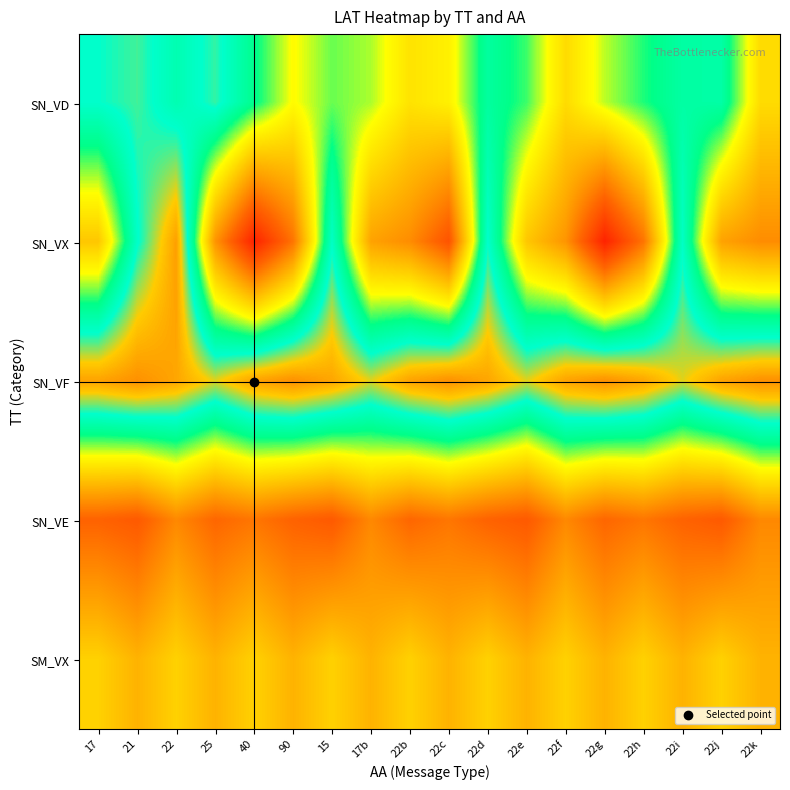

Reading right to left, transcribe all the data shown in this chart.

SN_VD: 22k=33.7	22j=48.5	22i=48.3	22h=44.7	22g=40.3	22f=33.7	22e=43.8	22d=47.8	22c=36.6	22b=34.7	17b=40.8	15=42.6	90=38.1	40=46.1	25=53.8	22=49.7	21=54.2	17=52.4
SN_VX: 22k=22.9	22j=25.9	22i=51.7	22h=19.6	22g=6.1	22f=24.0	22e=30.9	22d=52.4	22c=14.4	22b=22.9	17b=25.9	15=51.7	90=19.6	40=6.1	25=24.0	22=64.0	21=51.9	17=30.9
SN_VF: 22k=65.5	22j=63.6	22i=58.6	22h=63.3	22g=65.5	22f=63.6	22e=58.6	22d=63.3	22c=65.5	22b=63.6	17b=58.6	15=63.3	90=65.5	40=63.6	25=58.6	22=63.3	21=65.5	17=63.6
SN_VE: 22k=22.3	22j=15.5	22i=17.0	22h=19.8	22g=17.6	22f=22.3	22e=15.5	22d=17.0	22c=19.8	22b=17.6	17b=22.3	15=15.5	90=17.0	40=19.8	25=17.6	22=22.3	21=15.5	17=17.0
SM_VX: 22k=28.1	22j=32.3	22i=28.1	22h=32.3	22g=28.1	22f=32.3	22e=28.1	22d=32.3	22c=28.1	22b=32.3	17b=28.1	15=32.3	90=28.1	40=32.3	25=28.1	22=32.3	21=28.1	17=32.3